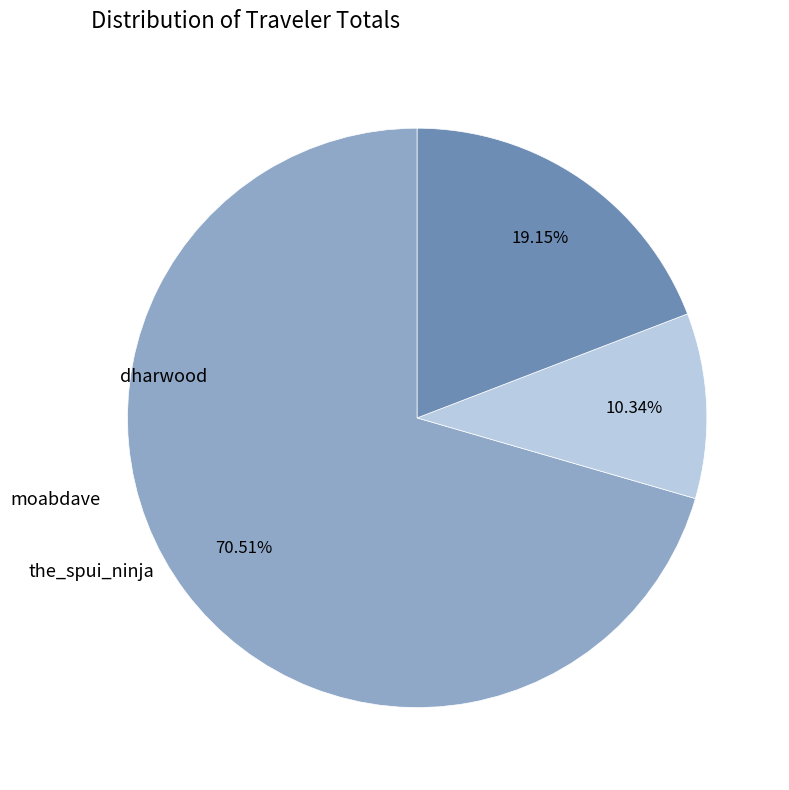

What is the smallest slice in the pie chart?

moabdave